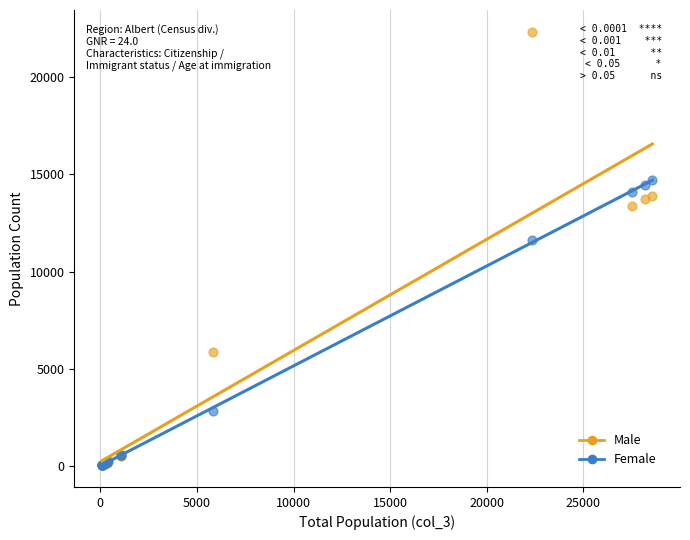

Across all series, what Y value is closest to 11185?

11620